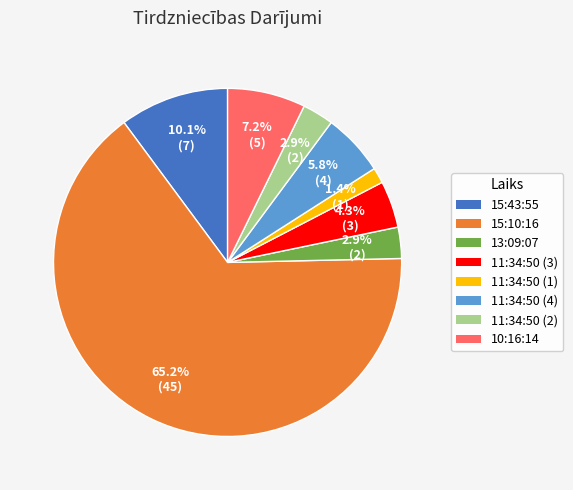

To the nearest percent, what portion does 11:34:50 (1) represent?

1%